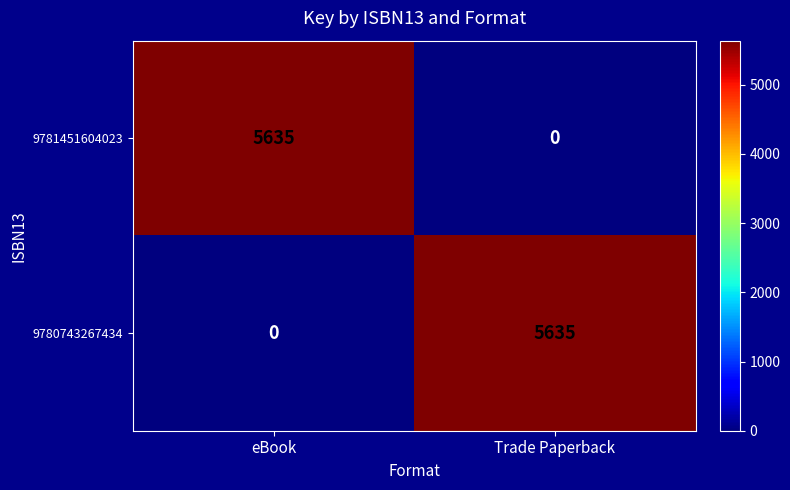

Reading right to left, extract all data points from this chart.

9781451604023: Trade Paperback=0	eBook=5635
9780743267434: Trade Paperback=5635	eBook=0